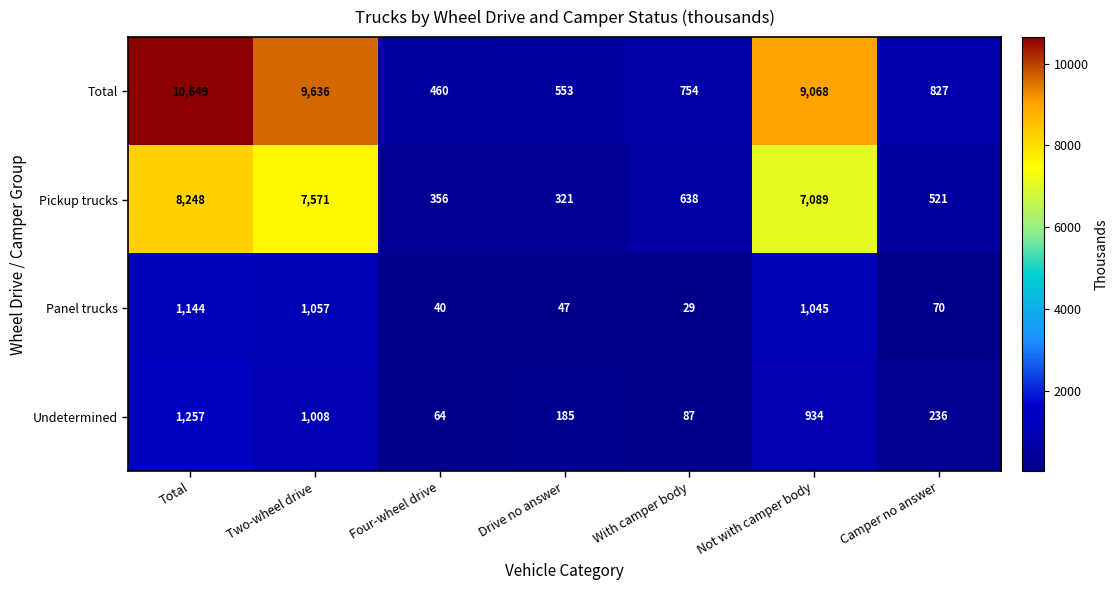

What is the difference between the highest and lowest values at Camper no answer?

757